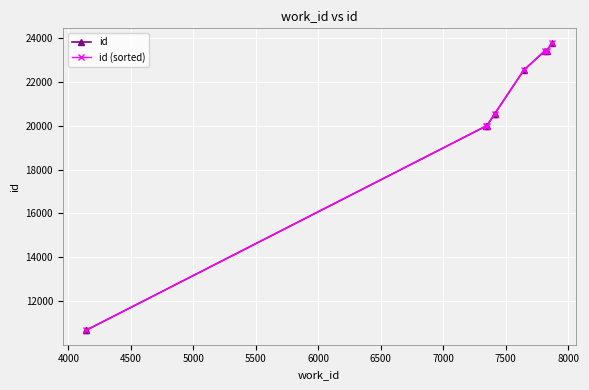

How many data points are above 20544?

4